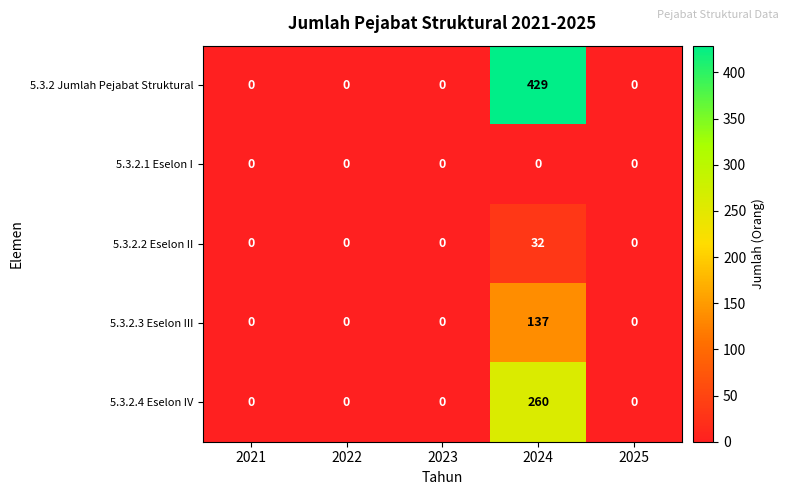

The 5.3.2 Jumlah Pejabat Struktural series shows 693 at 2024. True or false?

False